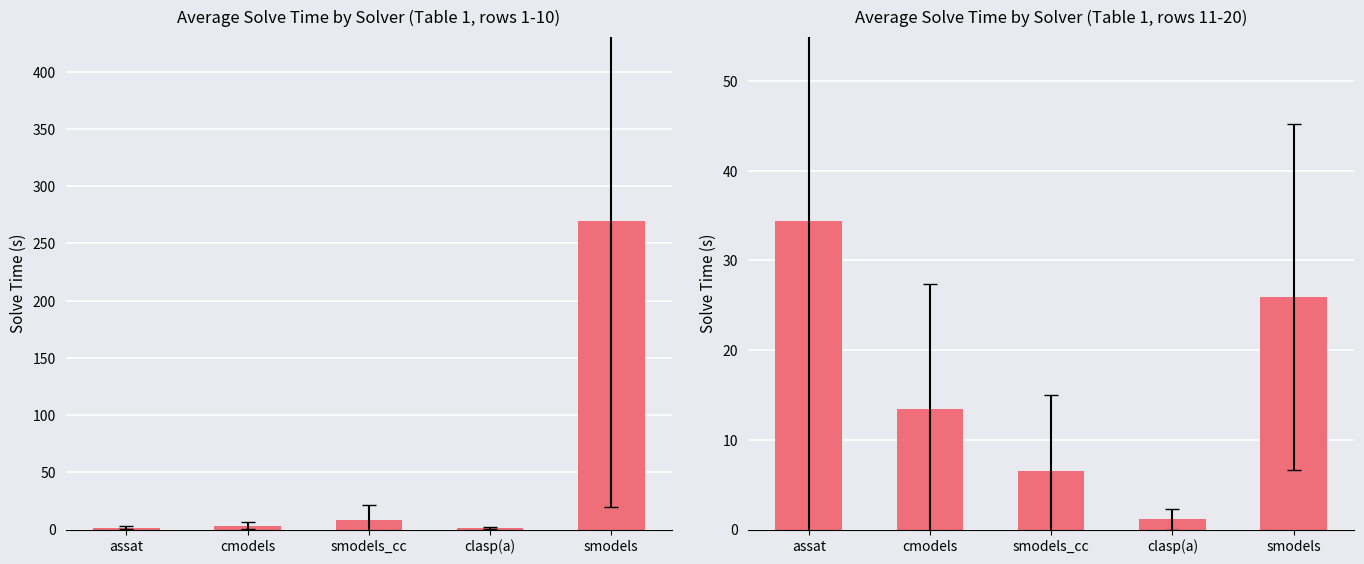

What position from the right is smodels_cc?

3